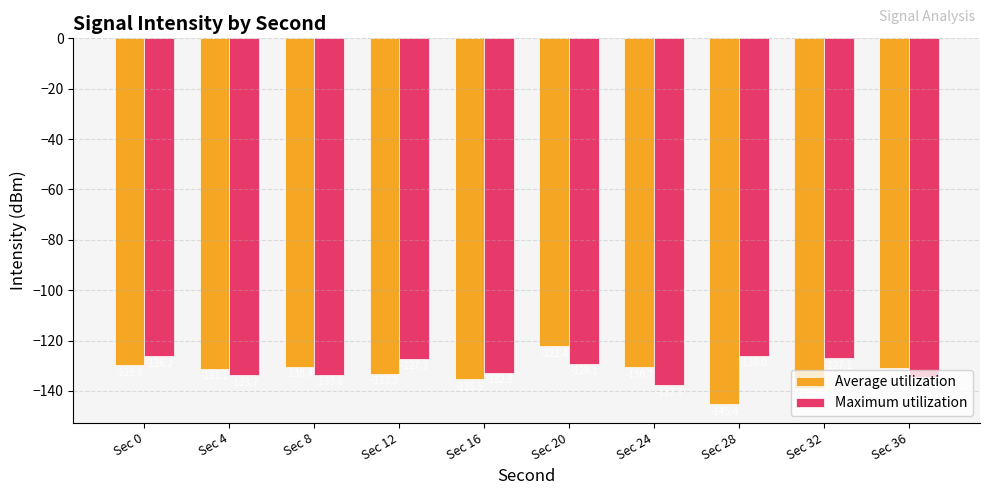

The Maximum utilization series shows -186.2 at Sec 20. True or false?

False